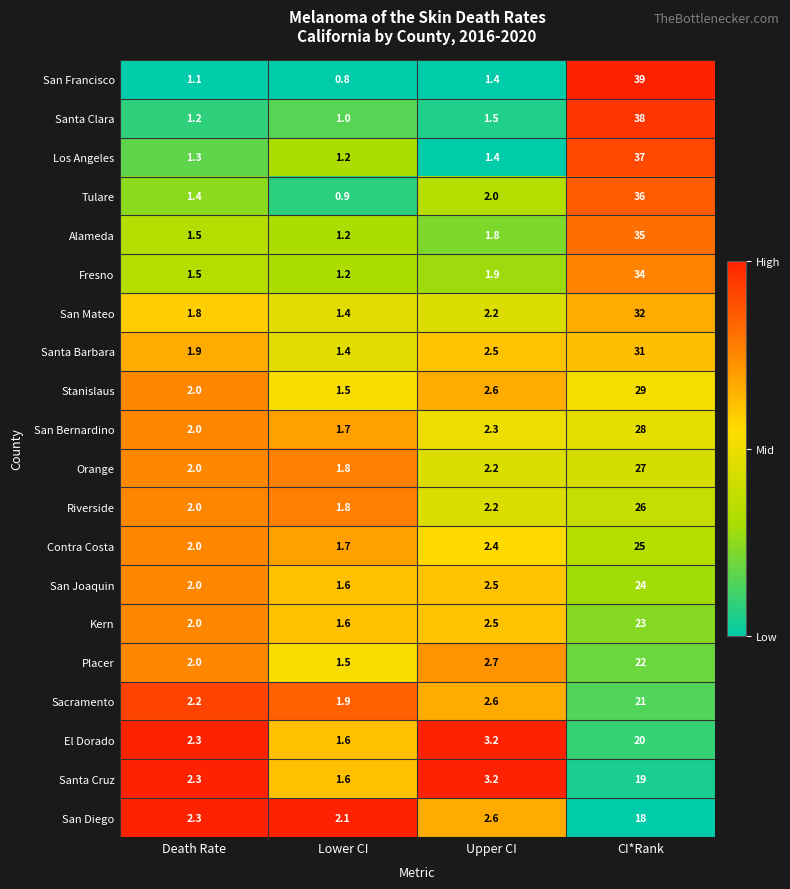

List the series in order of their peak value, highest first.

San Francisco, Santa Clara, Los Angeles, Tulare, Alameda, Fresno, San Mateo, Santa Barbara, Stanislaus, San Bernardino, Orange, Riverside, Contra Costa, San Joaquin, Kern, Placer, Sacramento, El Dorado, Santa Cruz, San Diego